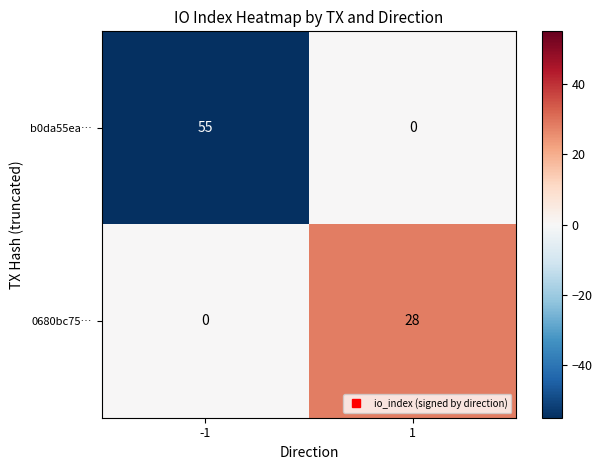

Rank the series by their maximum value, from lowest to highest.

0680bc75…, b0da55ea…